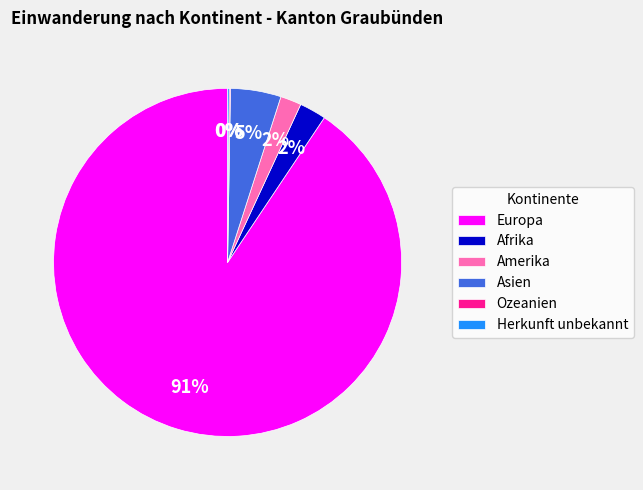

Combined, do Amerika and Afrika account for over 50%?

No